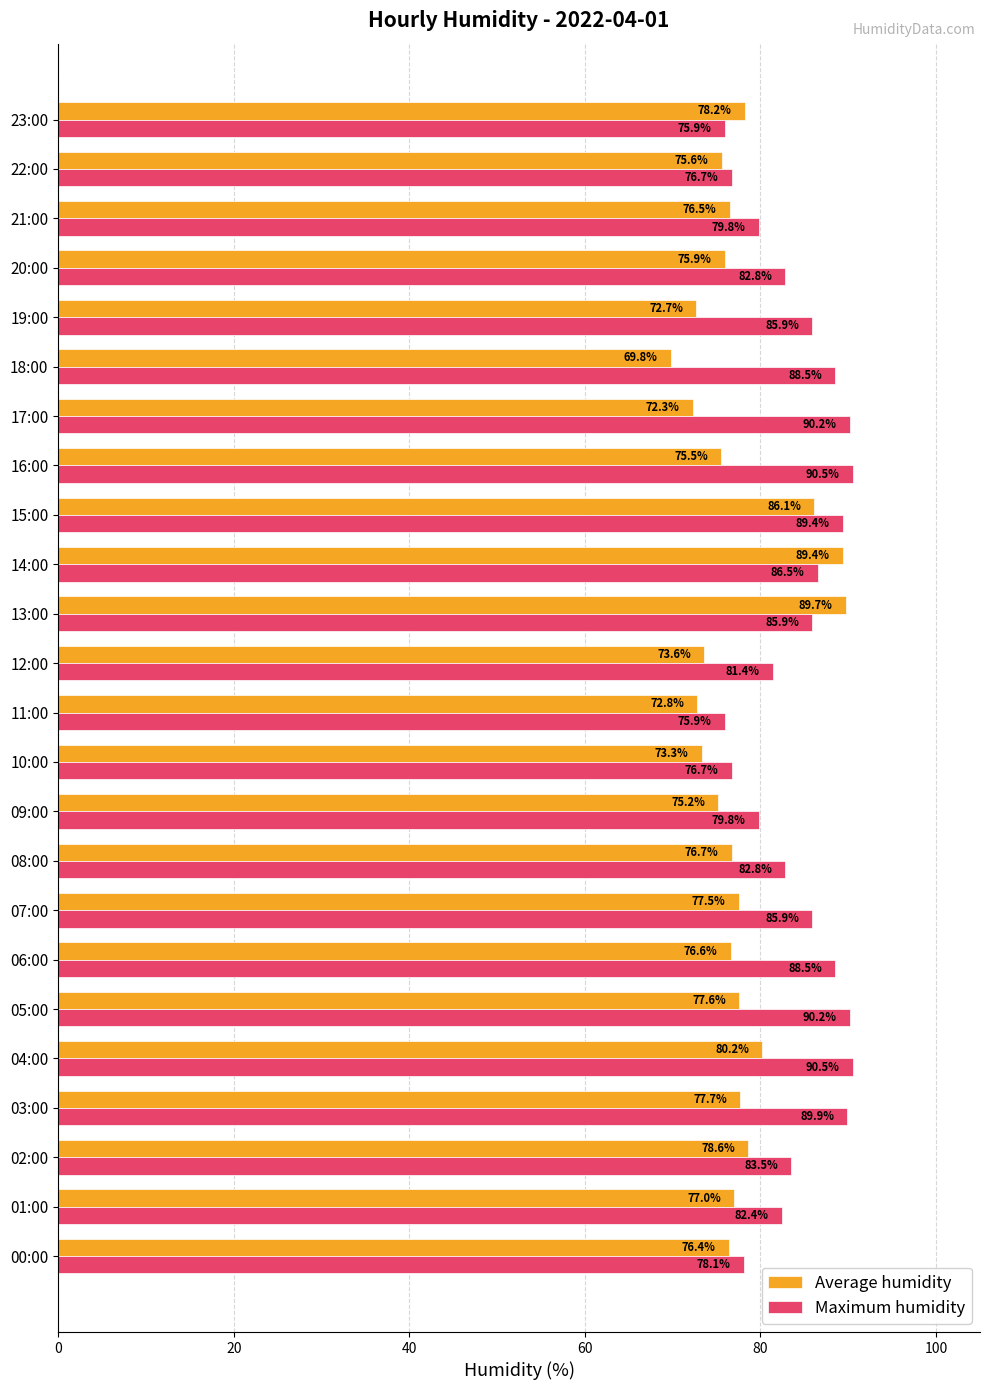

What is the total value across all series at 11:00?

148.7